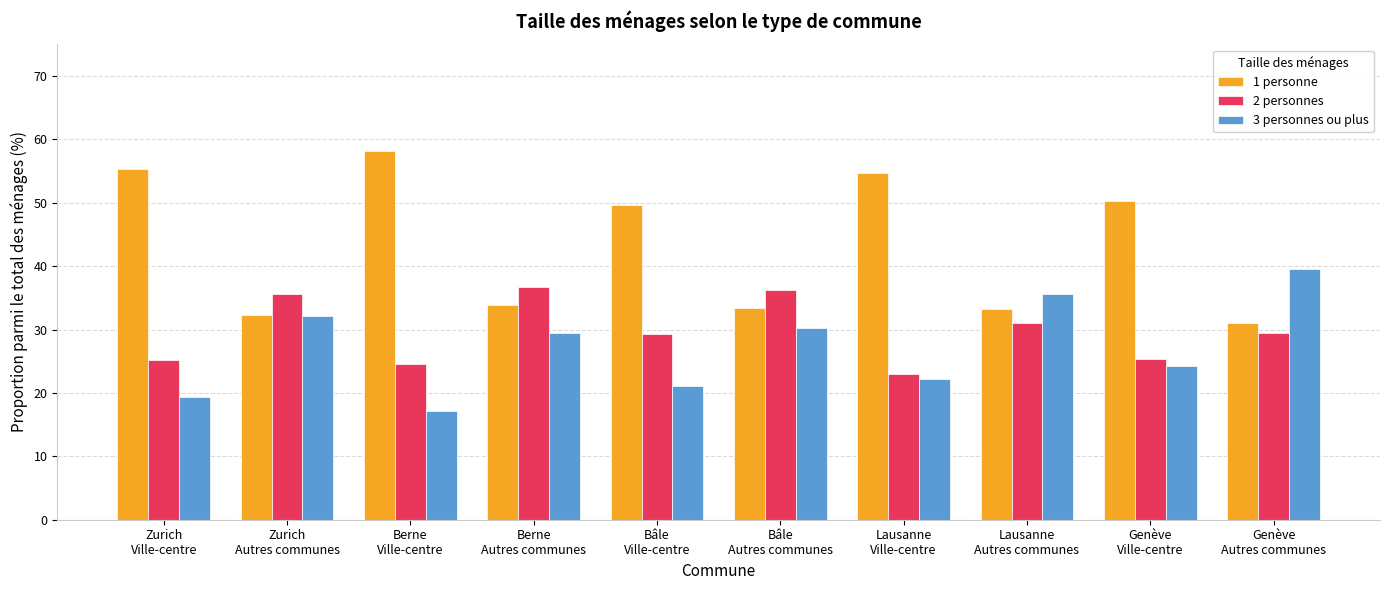

What position from the right is Bâle
Ville-centre?

6